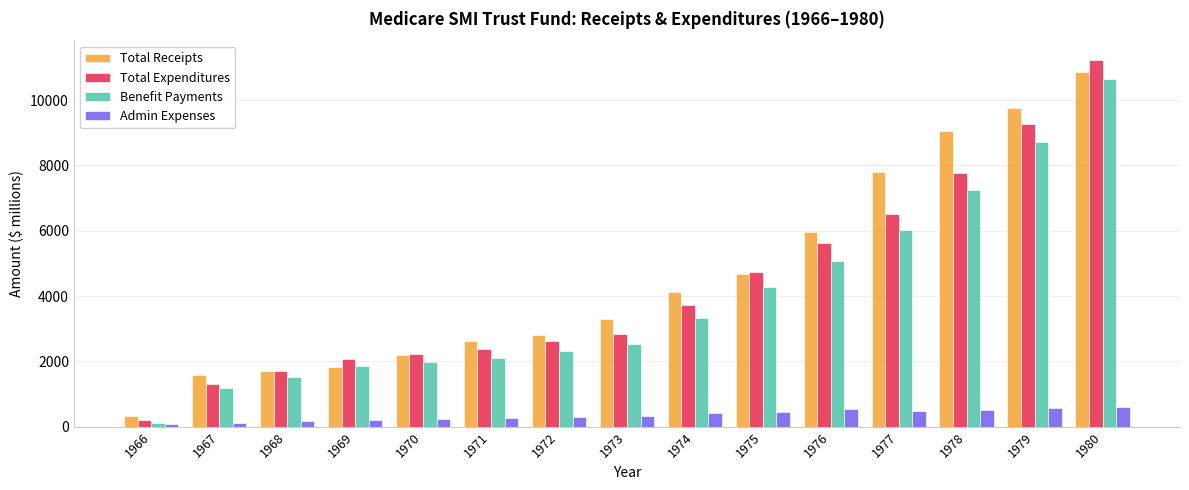

What is the difference between the highest and lowest values at 1980?

10635